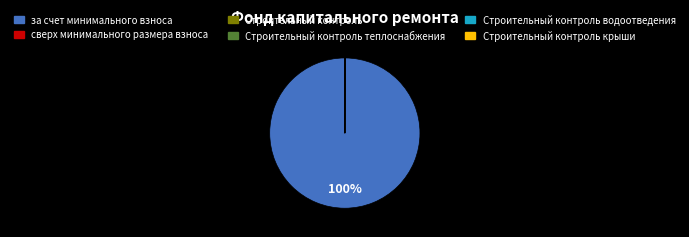

Is there a majority slice in this chart?

Yes